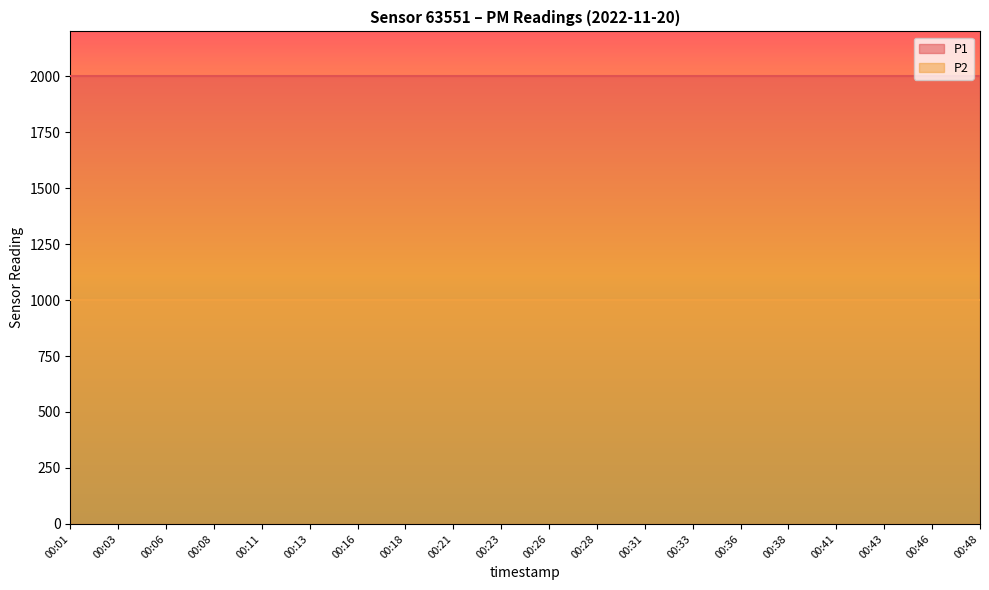

True or false: P2 and P1 cross at least once.

False